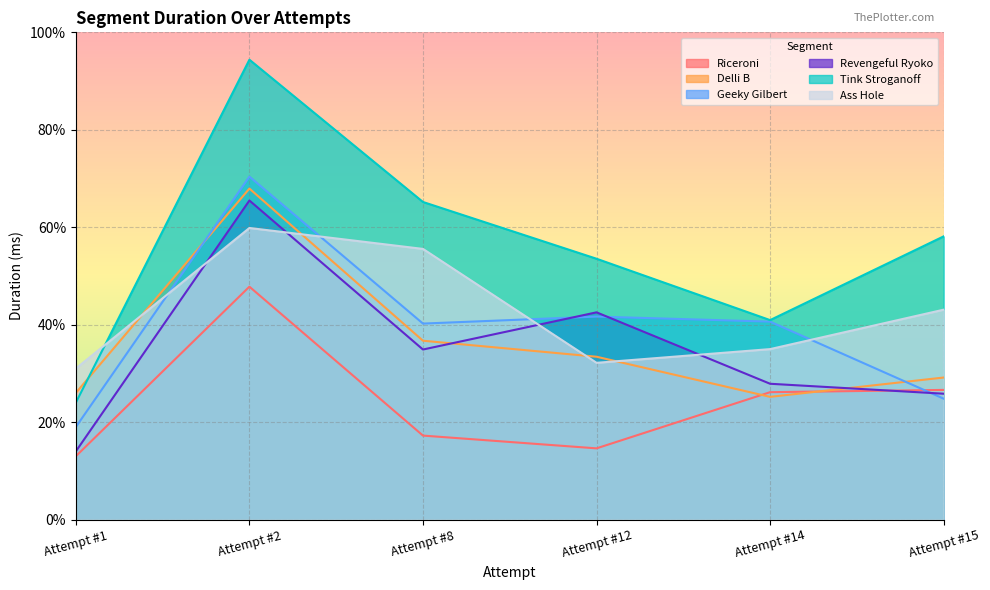

What is the maximum value for Geeky Gilbert?

70.4